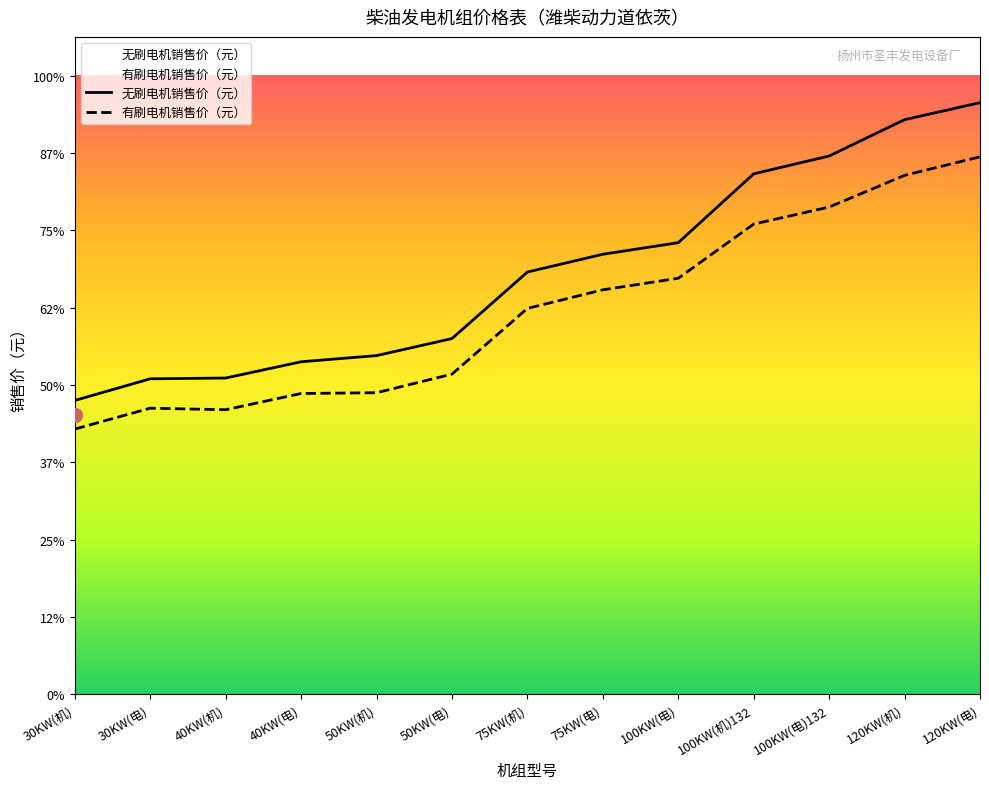

Does the chart display data point markers on the line(s)?

No